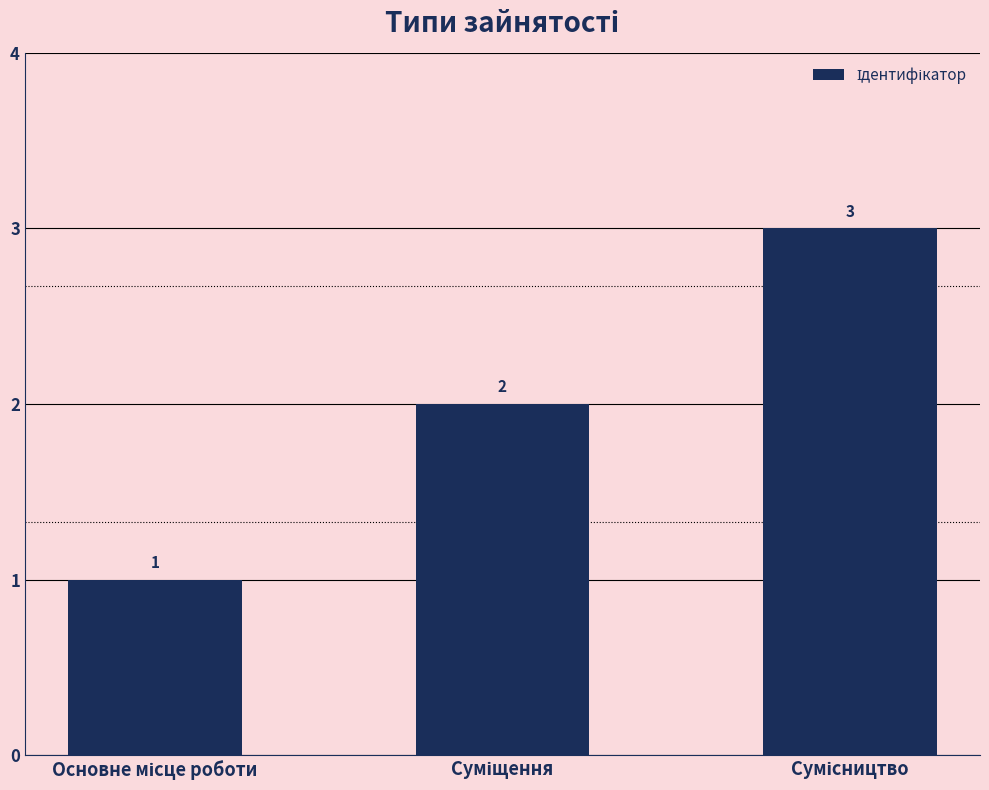

How many values are between 1 and 3?

3